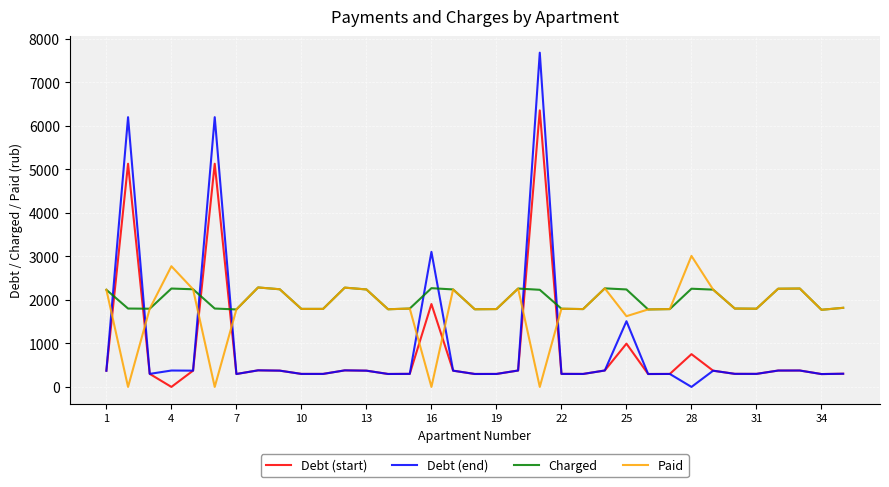

What is the maximum value for Debt (start)?

6354.0